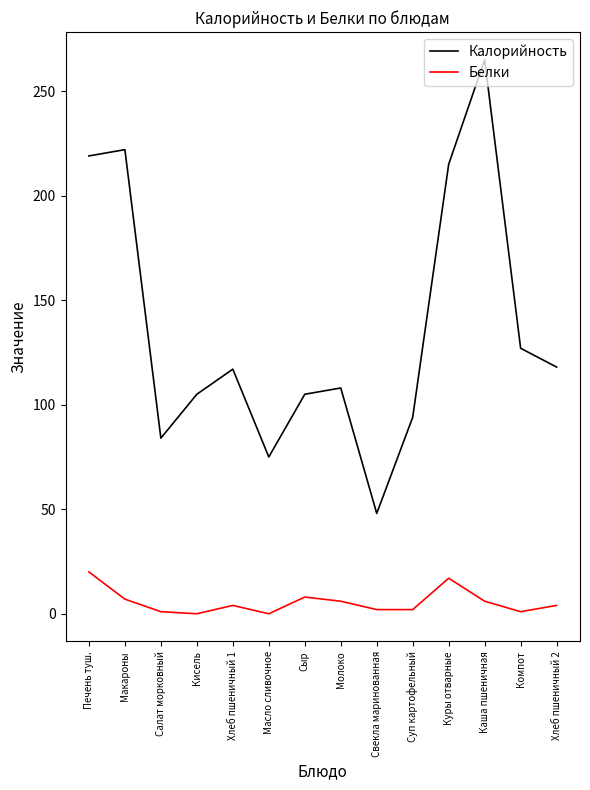

How many lines are shown in the chart?

2